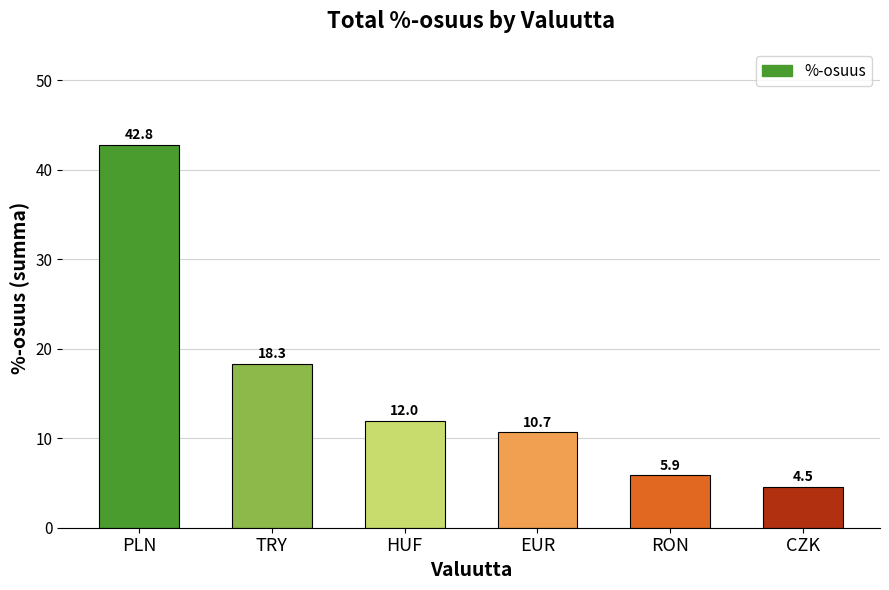

How many bars are there in total?

6